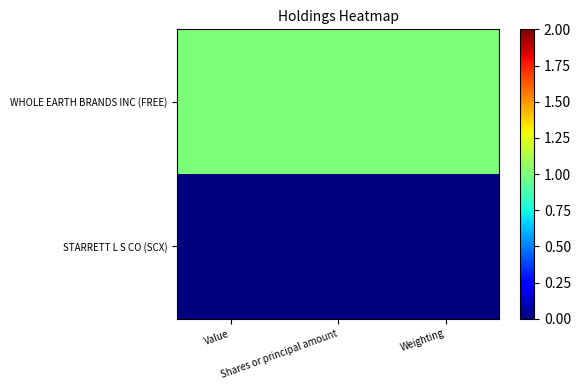

List the series in order of their overall mean, highest first.

WHOLE EARTH BRANDS INC (FREE), STARRETT L S CO (SCX)